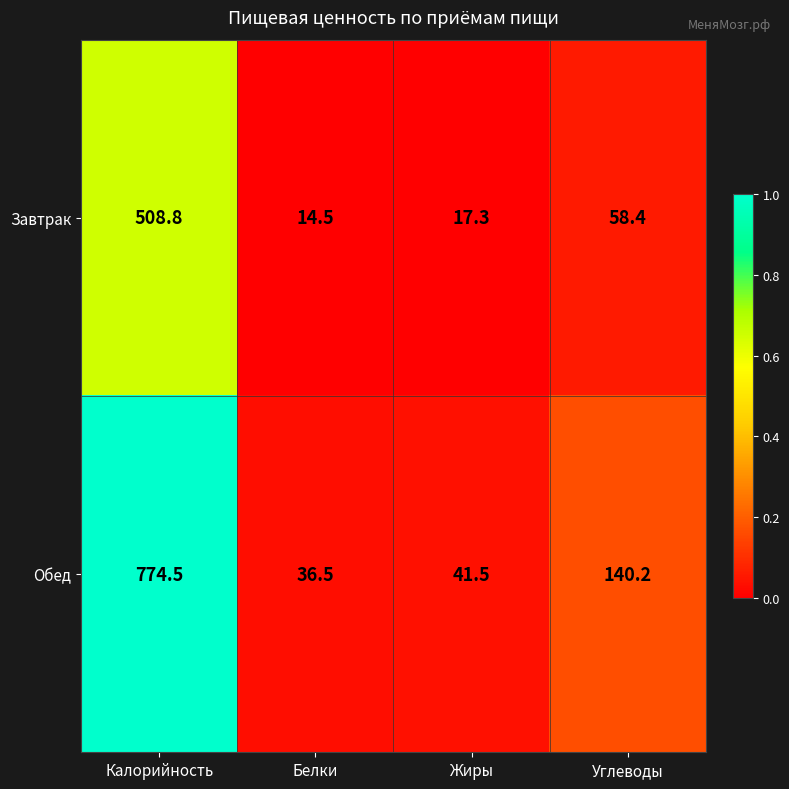

Reading left to right, what are all the values shown in this chart?

Завтрак: 508.8	14.5	17.3	58.4
Обед: 774.5	36.5	41.5	140.2